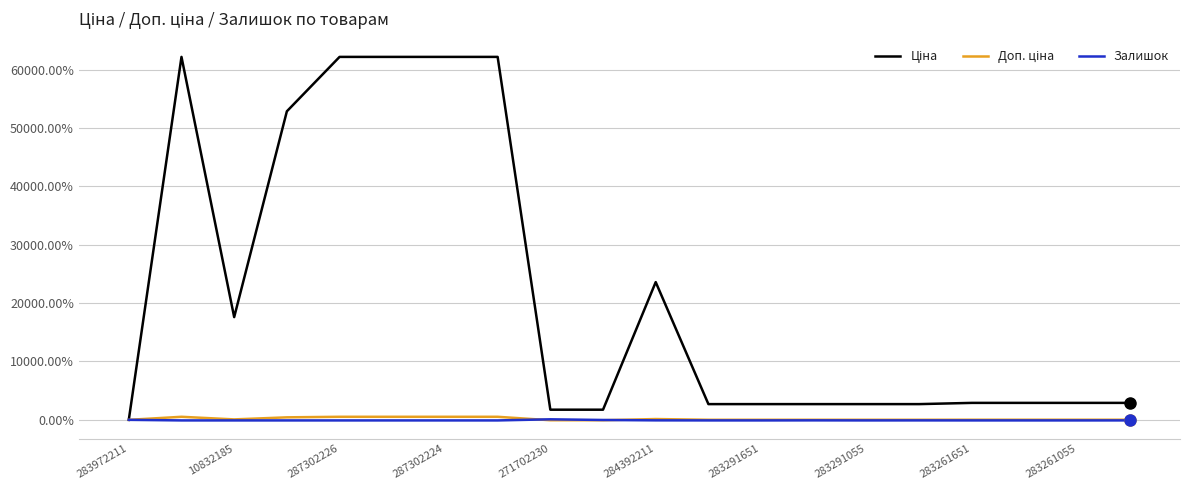

What is the maximum value shown in the chart?

62190.7